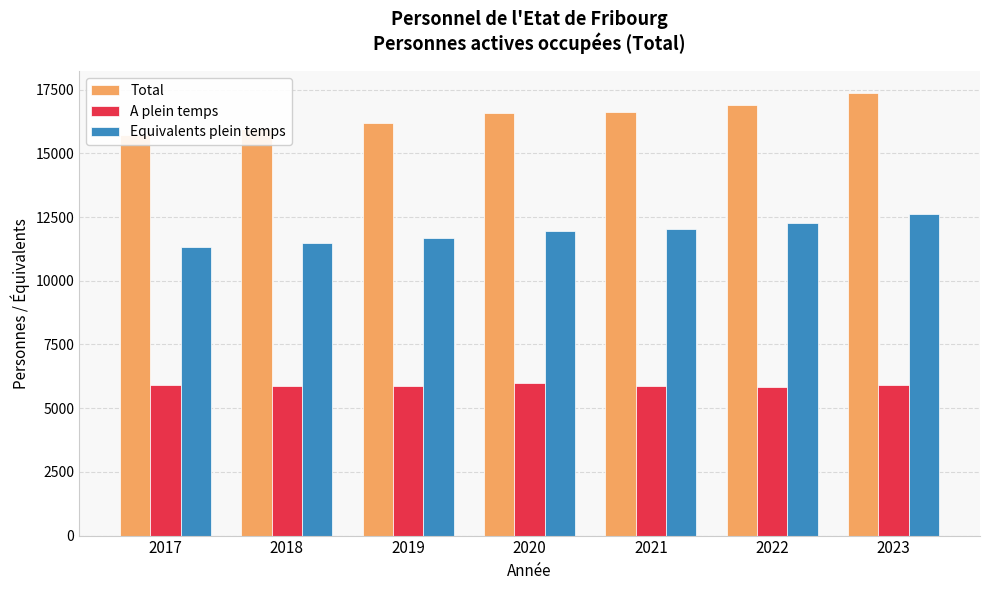

At which category is the sum across all series the highest?

2023